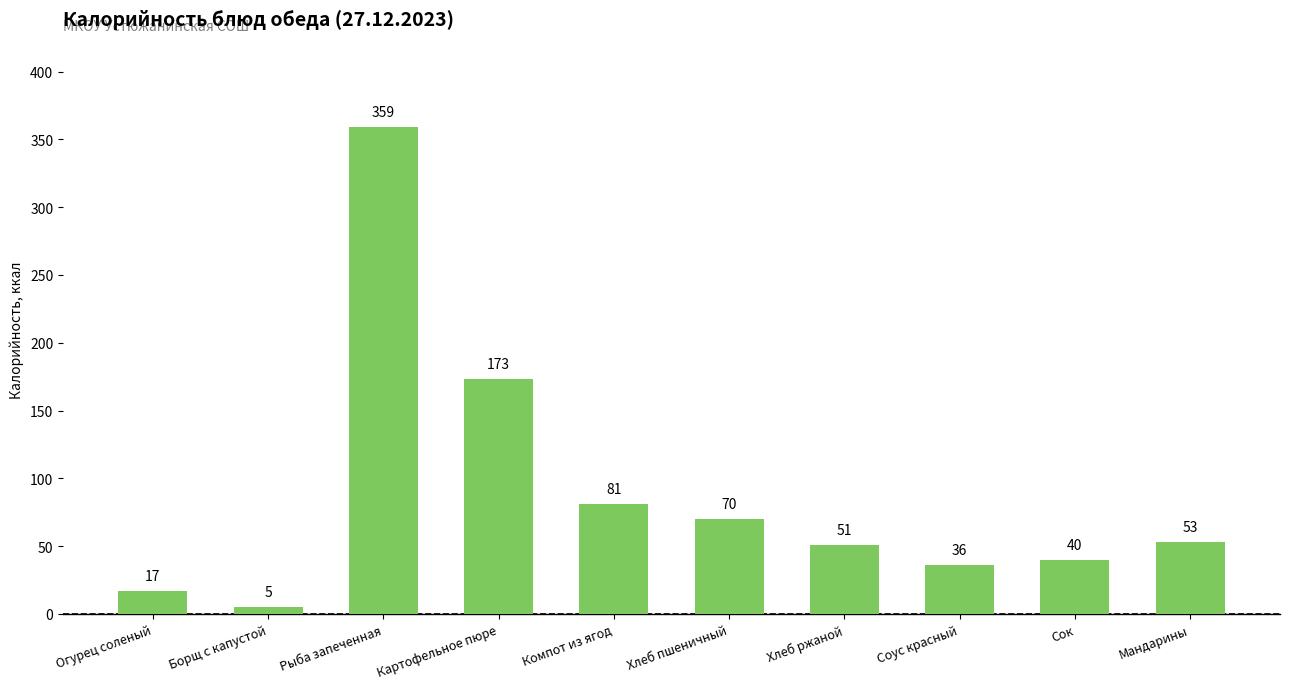

What is the label of the 3rd bar from the left?

Рыба запеченная